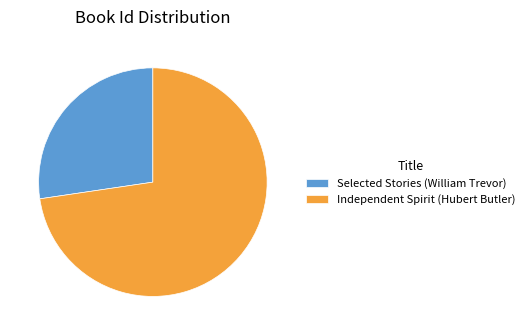

Do Selected Stories (William Trevor) and Independent Spirit (Hubert Butler) together represent more than half of the pie?

Yes